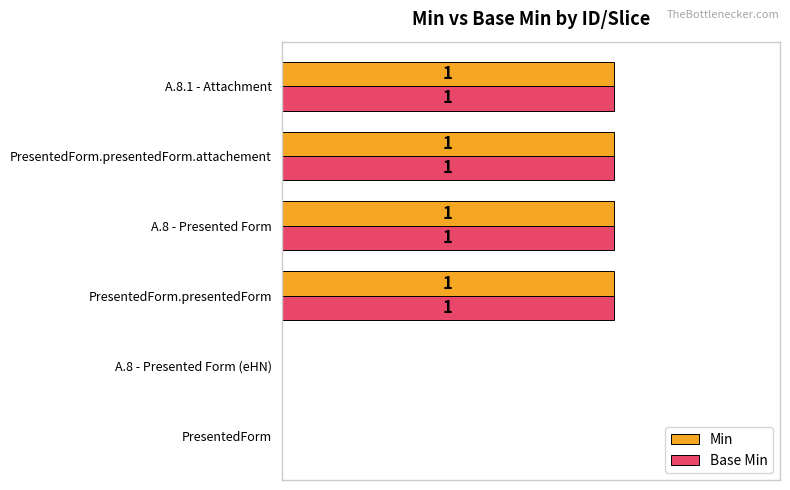

What are all the series names shown in the legend?

Min, Base Min